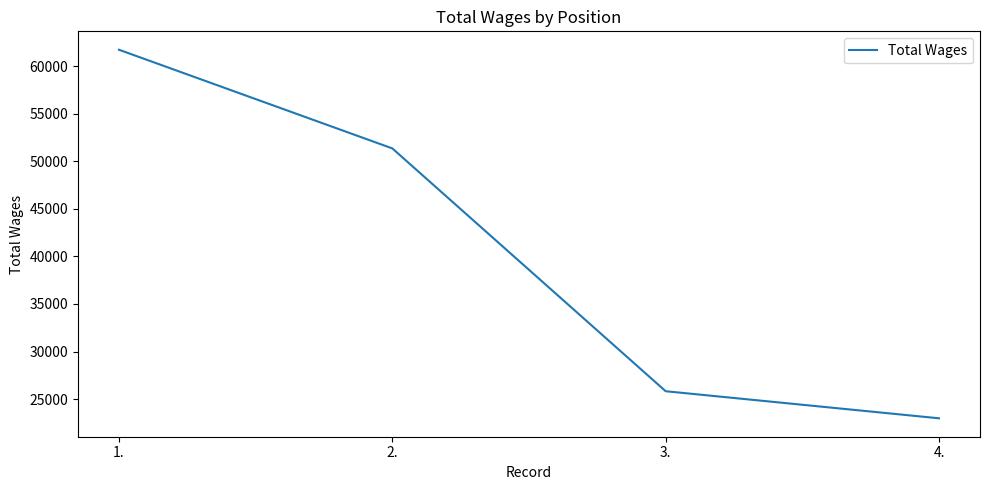

Reading left to right, what are all the values shown in this chart?

1.=61752	2.=51370	3.=25820	4.=22972